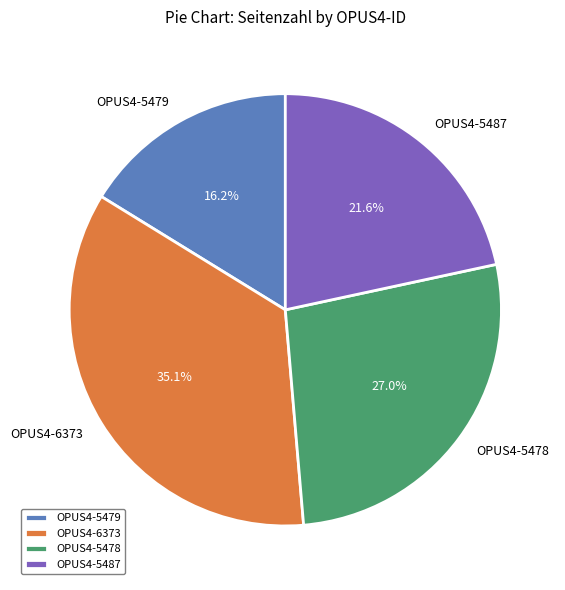

Rank the categories by value from highest to lowest.

OPUS4-6373, OPUS4-5478, OPUS4-5487, OPUS4-5479